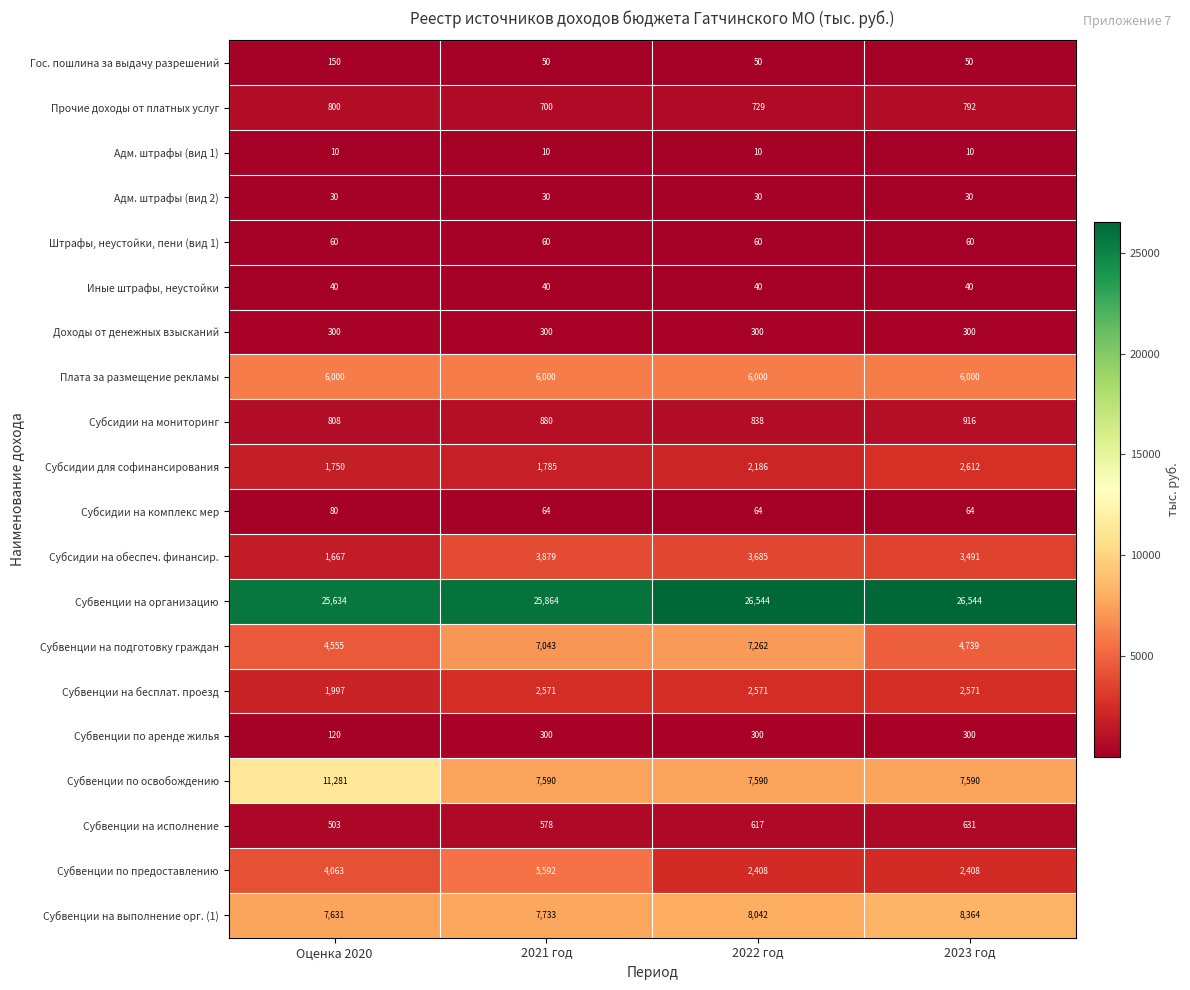

What is the average value of the Иные штрафы, неустойки series?

40